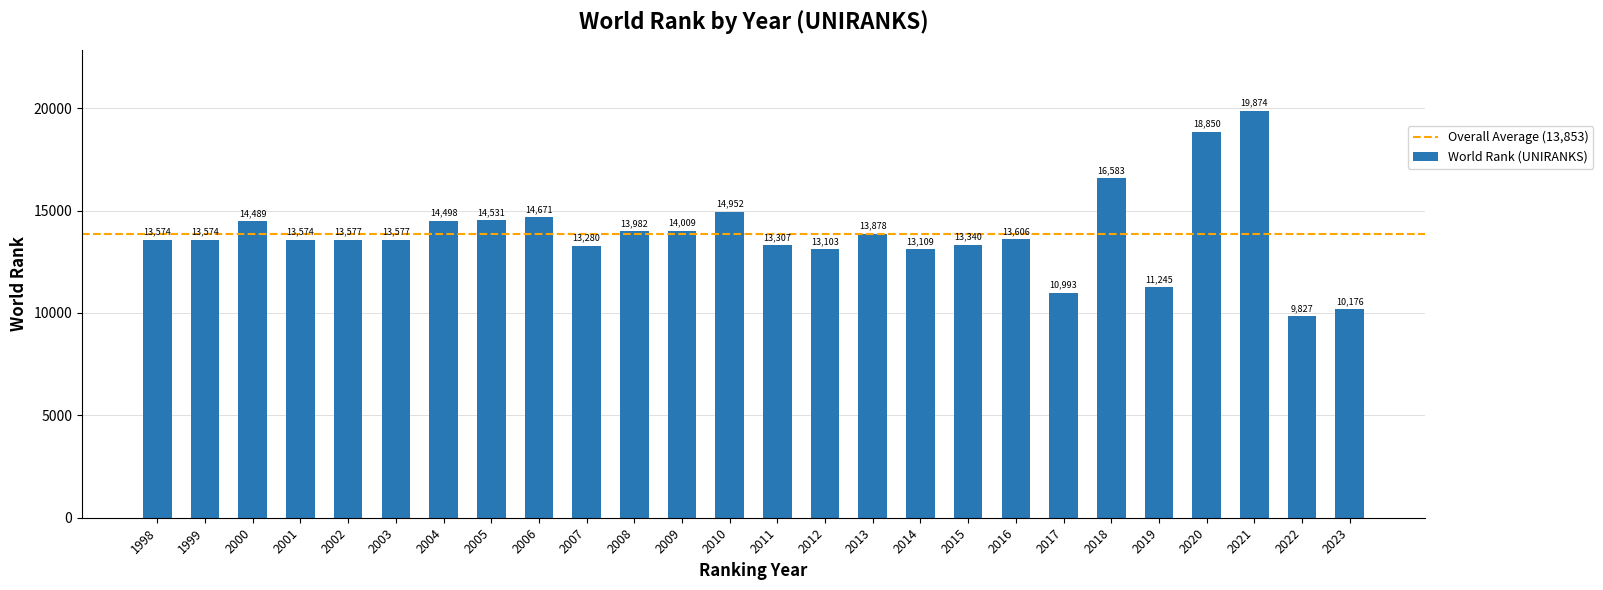

The value at 2017 is 16064. True or false?

False